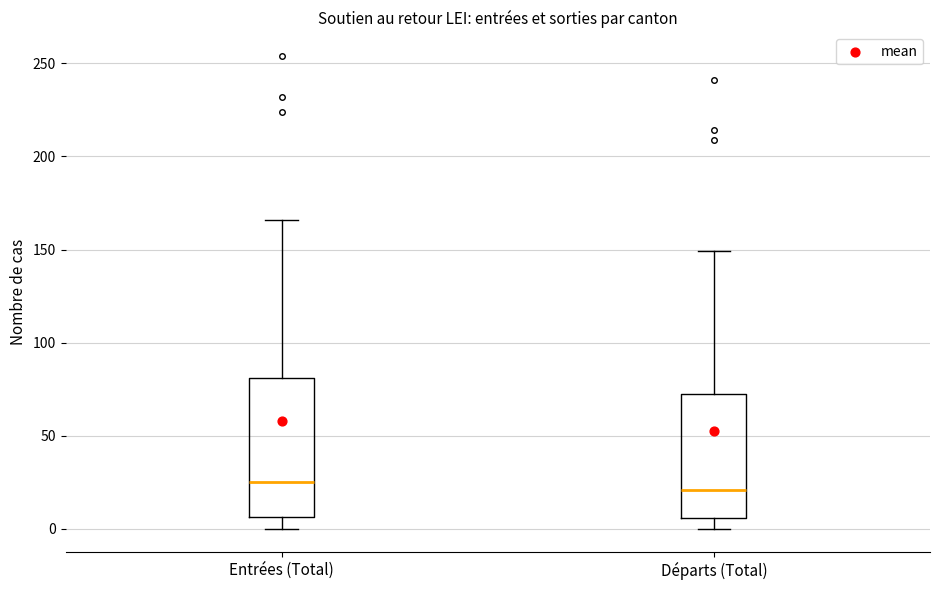

Where does the lower whisker of the box for Départs (Total) end on the y-axis? The values are not printed on the chart, so give them approximately, as read against the axis.

0